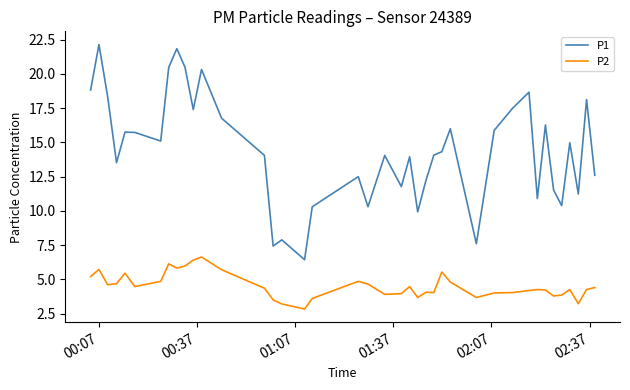

What is the maximum value for P2?

6.6